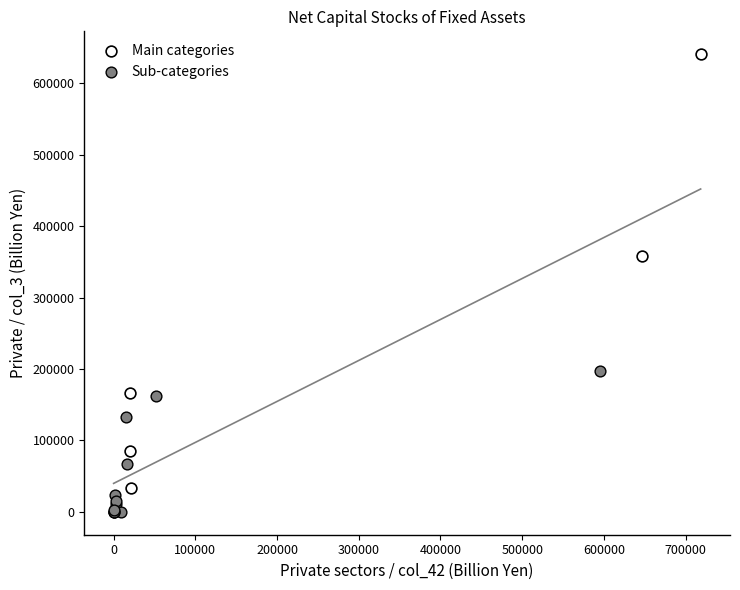

What are all the series names shown in the legend?

Main categories, Sub-categories